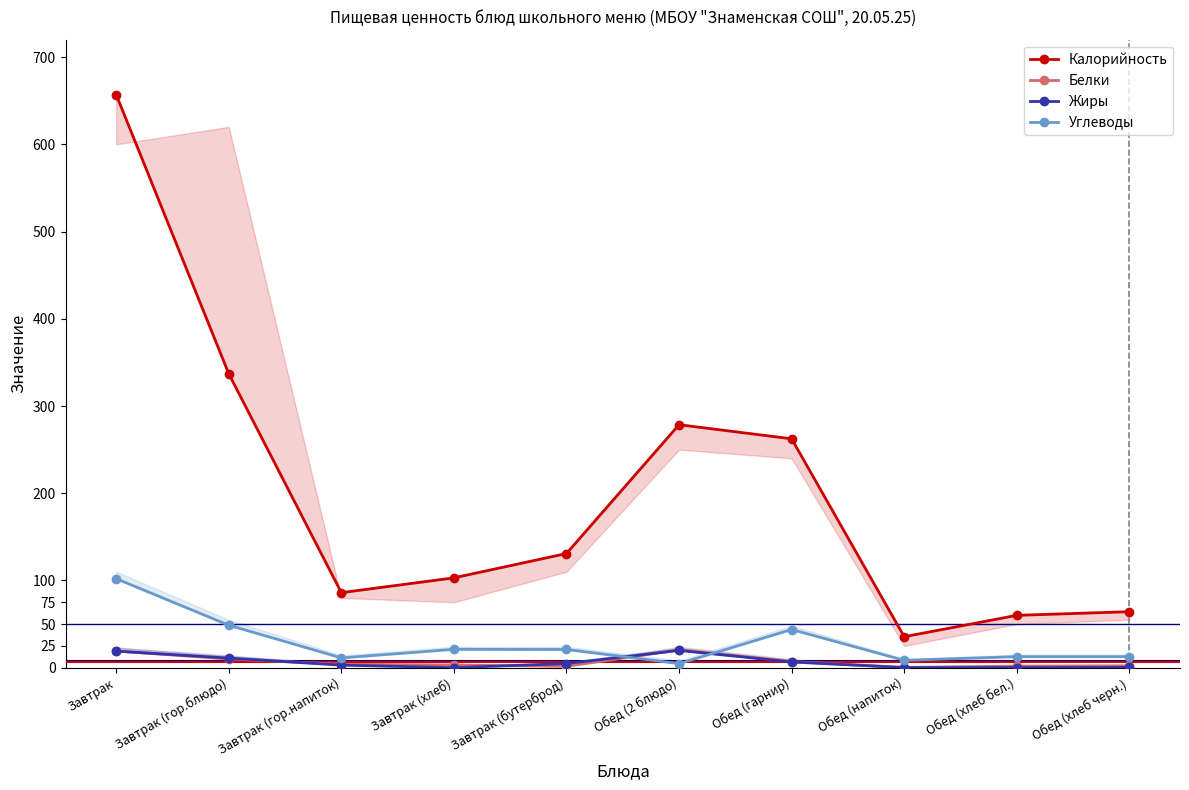

Where does the Калорийность series first go above 130?

Завтрак